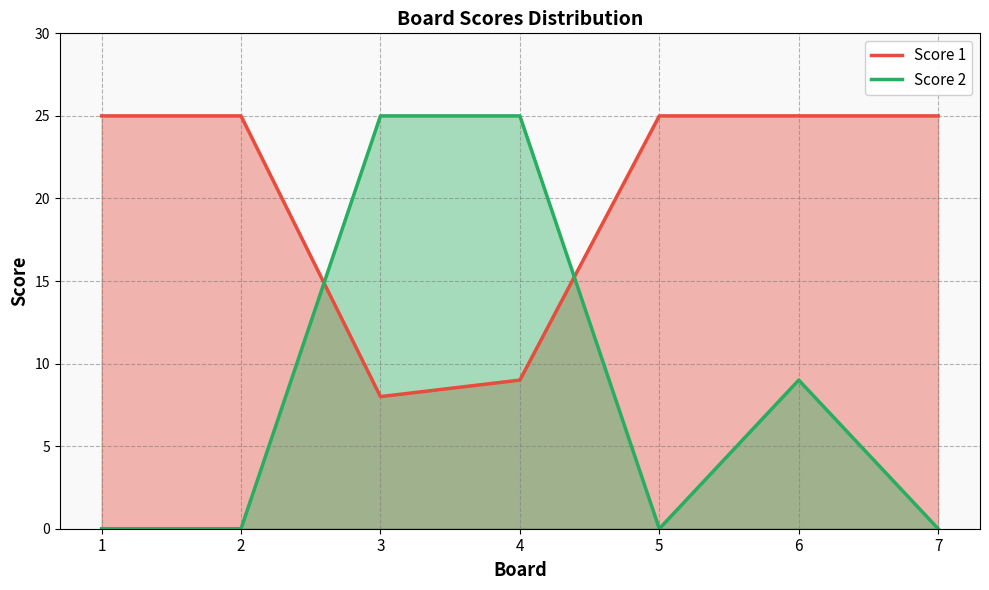

Is it true that Score 1 equals 25 at 2?

True